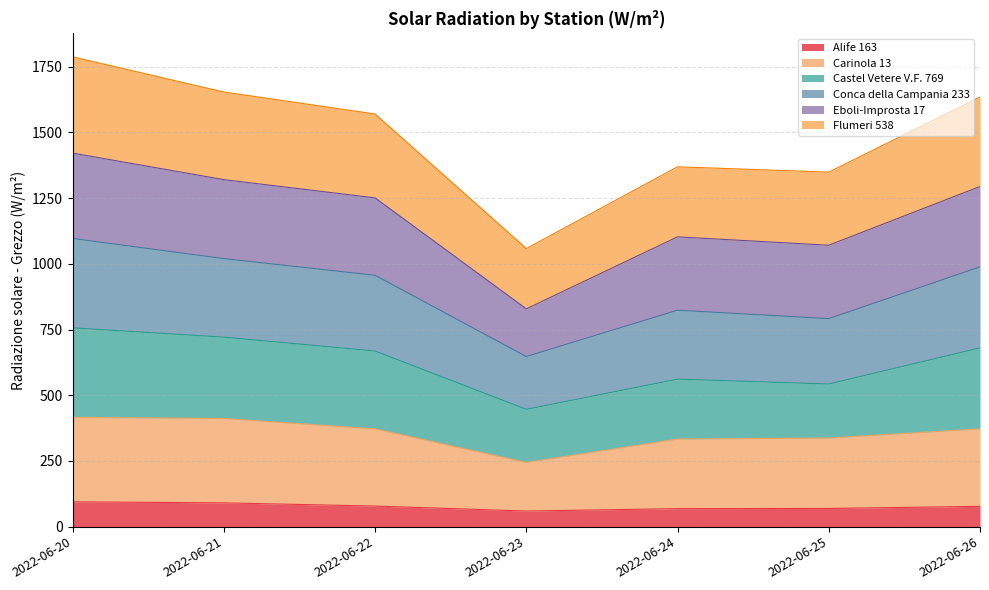

Which series has the largest range (max minus min)?

Conca della Campania 233